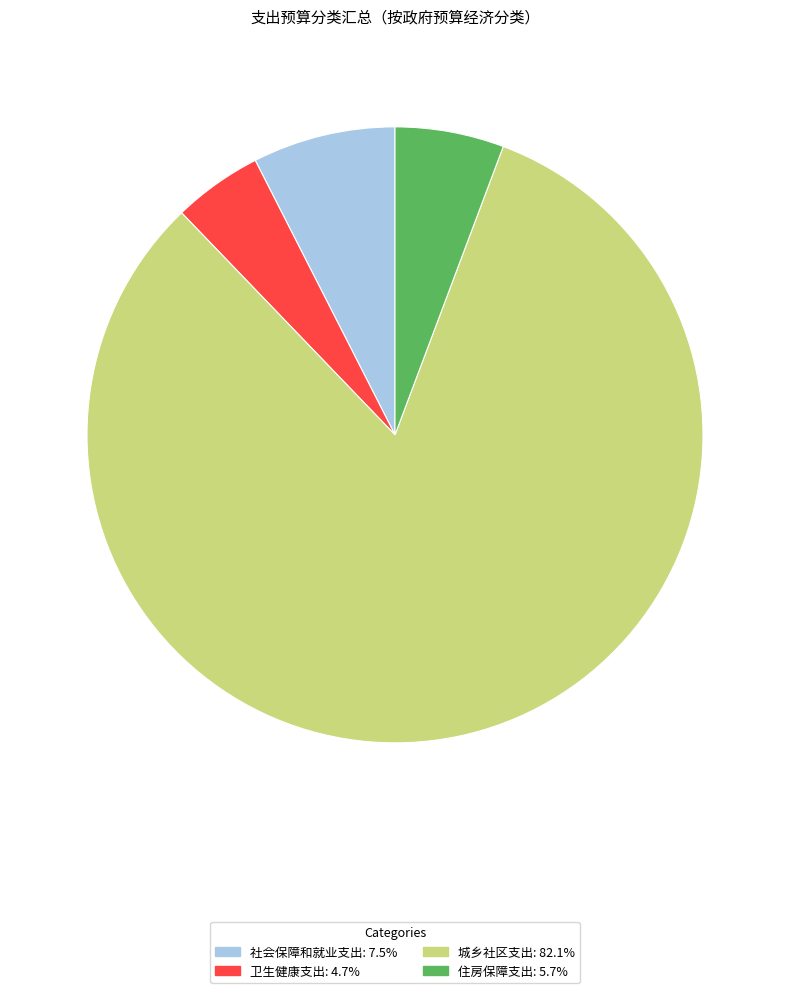

What is the ratio of the value at 卫生健康支出 to the value at 住房保障支出?

0.8